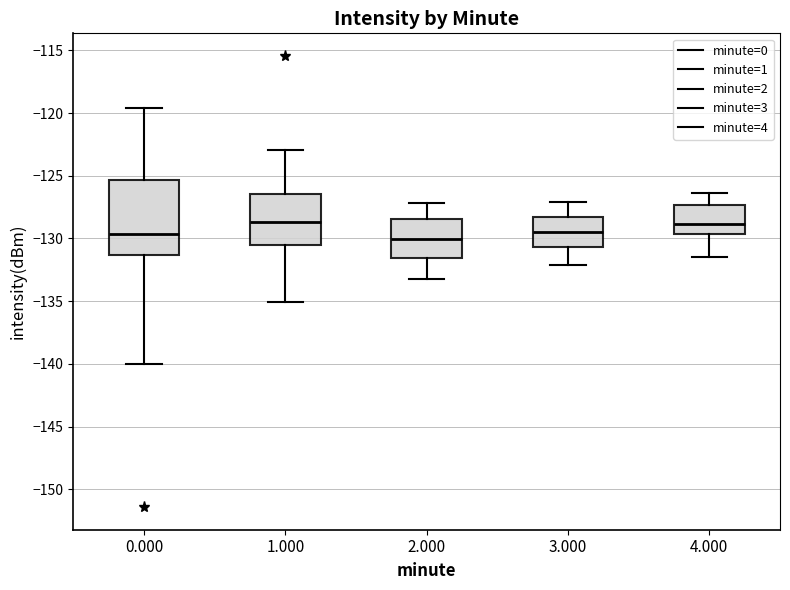

Which box is the tallest, from its lower edge to its upper edge?

0.000